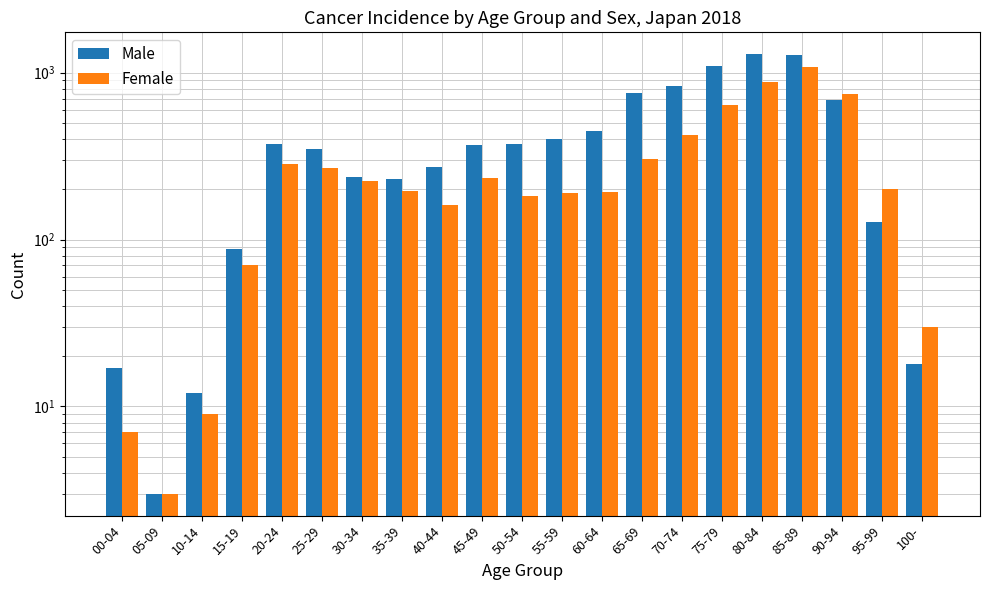

What is the highest value of the Female series?

1085